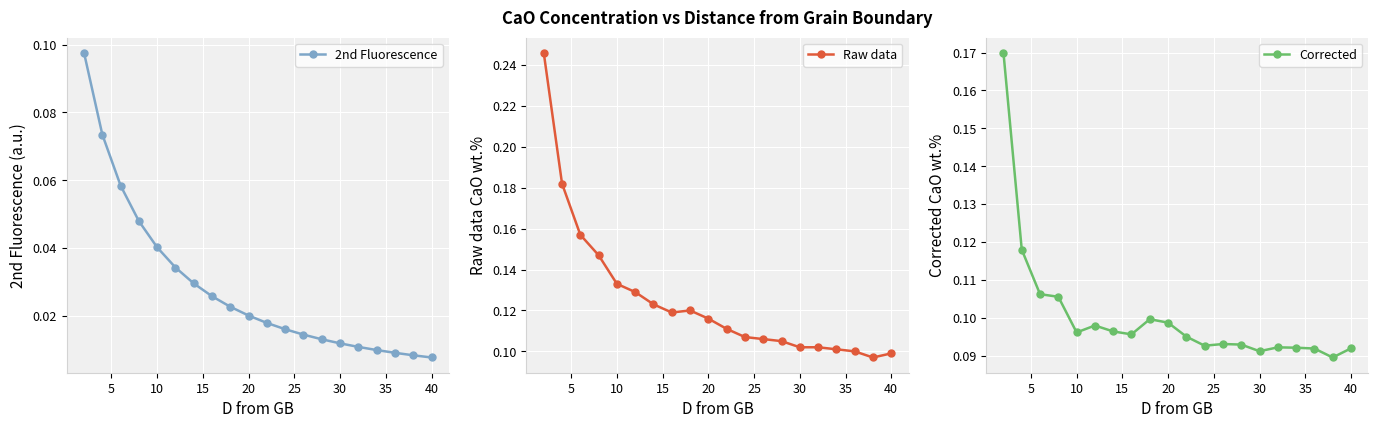

Count the Raw data values in the range 0 to 1.

20